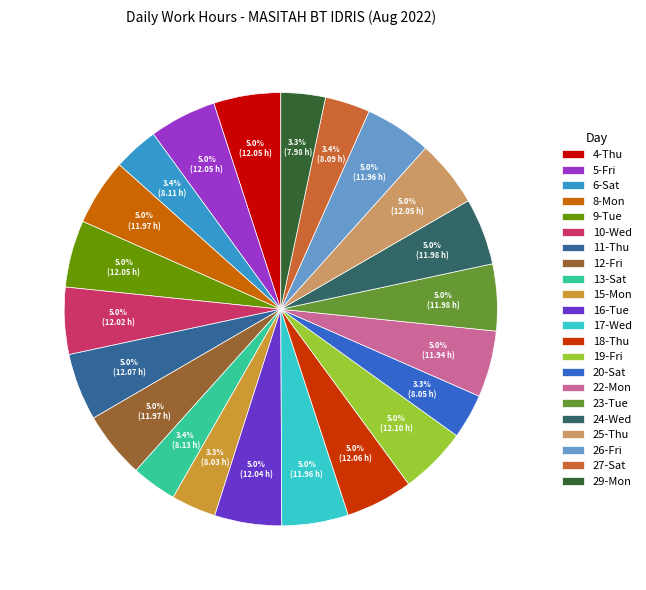

Count the number of slices in the pie.

22